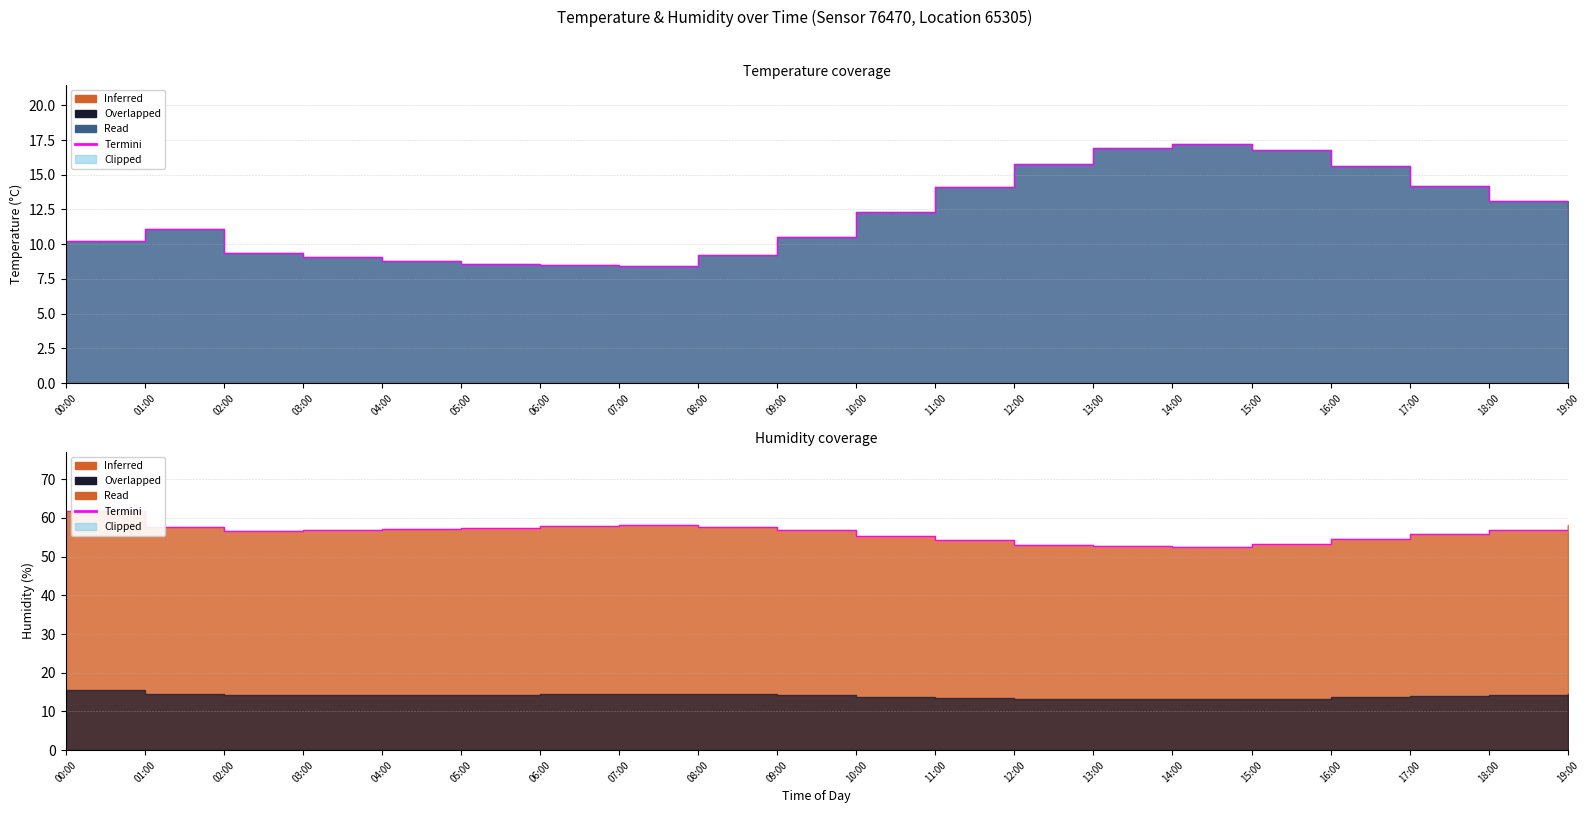

Reading left to right, extract all data points from this chart.

61.7	57.7	56.5	56.8	57.2	57.5	57.8	58.1	57.6	56.9	55.4	54.2	53.1	52.8	52.6	53.2	54.5	55.8	57.0	58.3